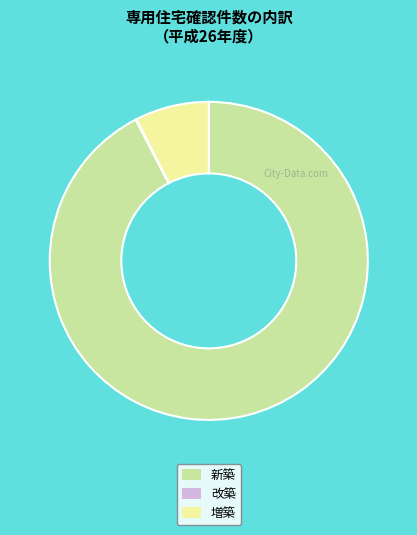

Between 新築 and 増築, which is larger?

新築